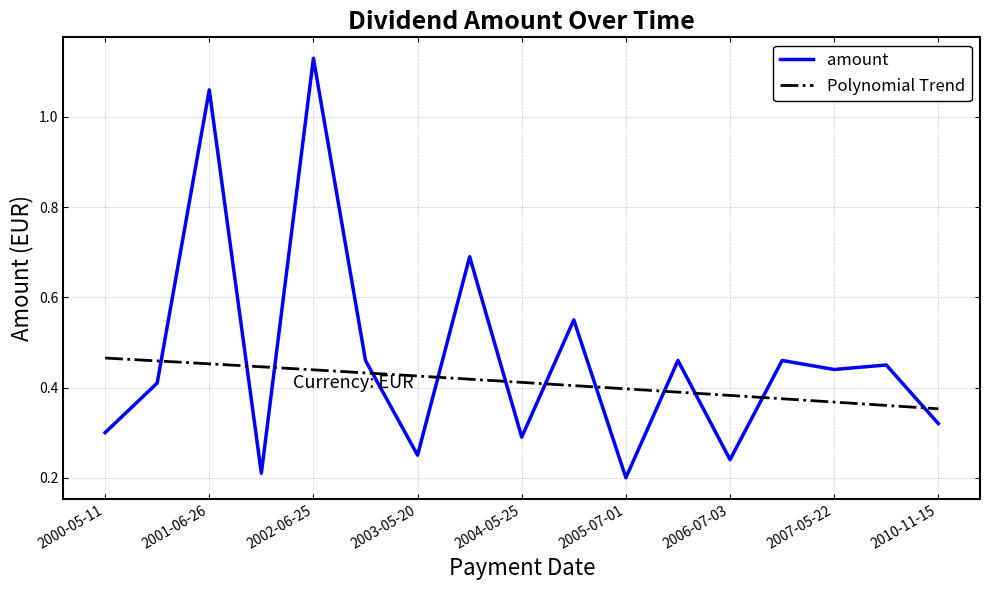

Which series has the largest range (max minus min)?

amount